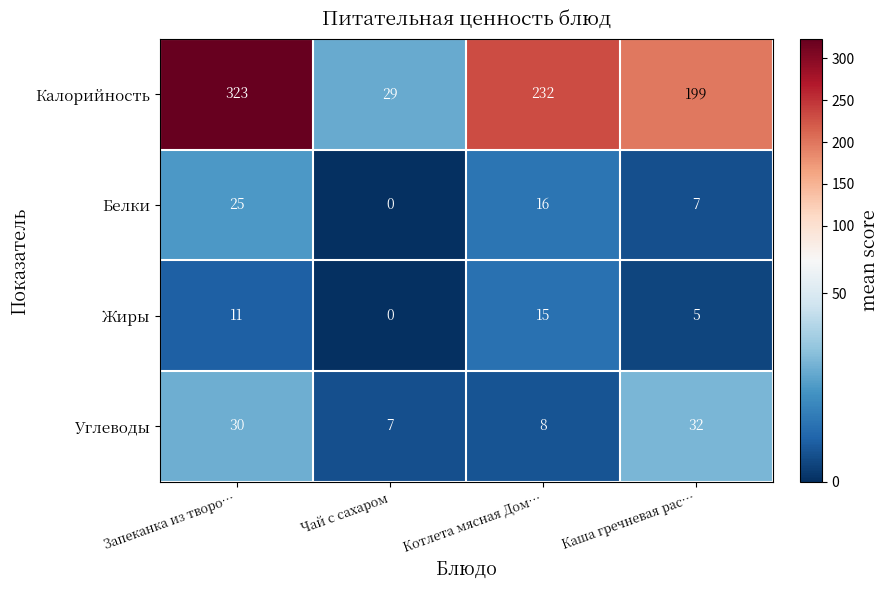

Which series changed the most between Запеканка из творо… and Чай с сахаром?

Калорийность